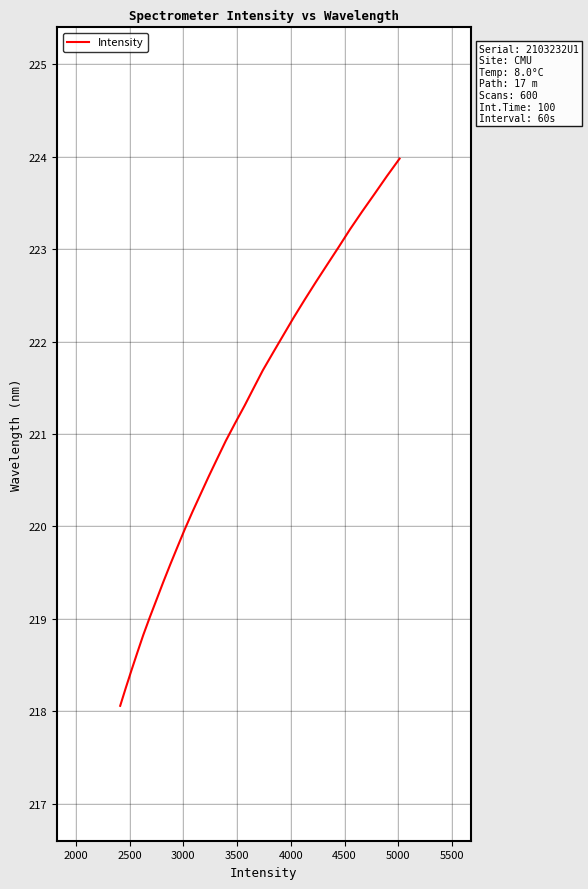

What is the difference between the maximum and minimum values?

5.9